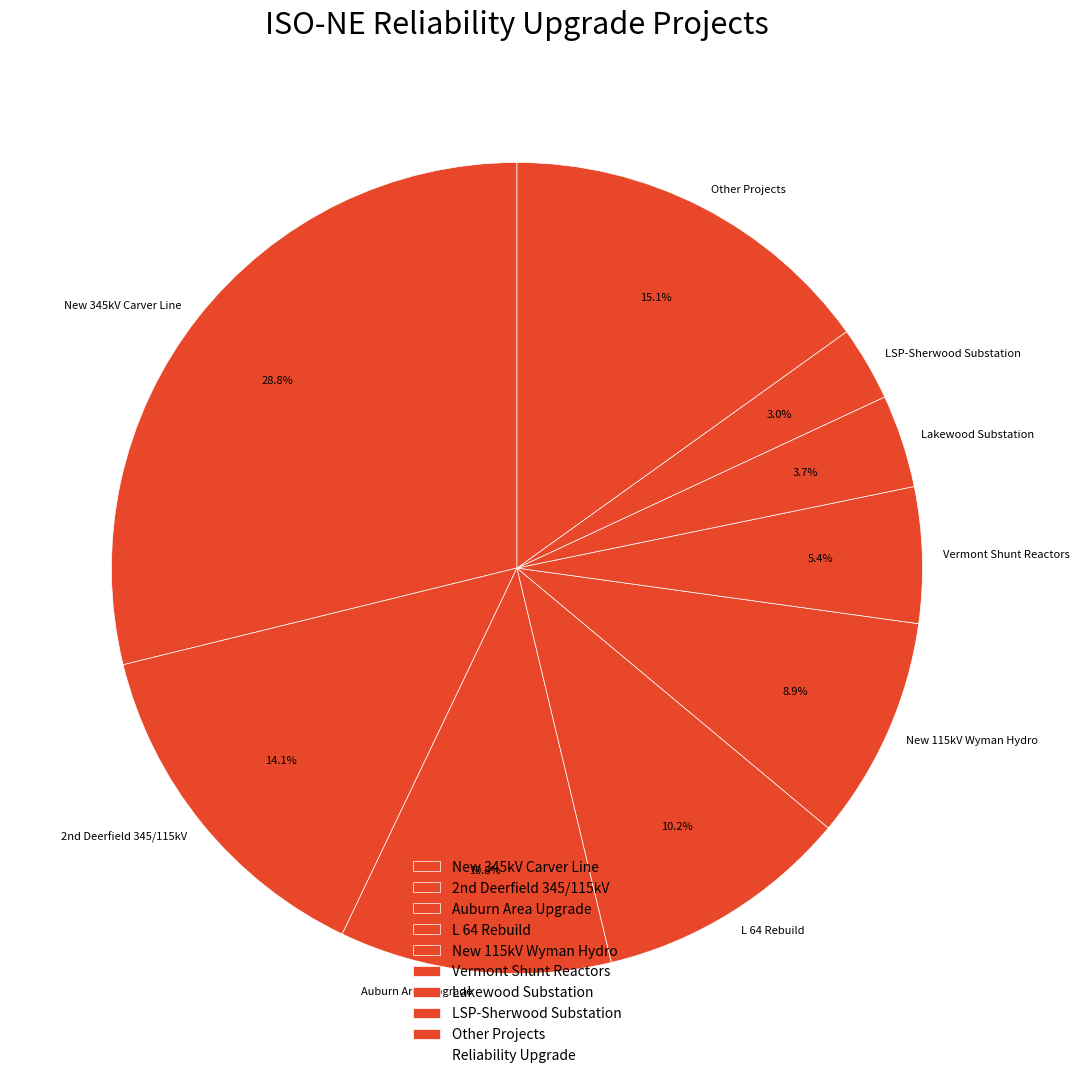

Does Lakewood Substation account for over 50% of the chart?

No